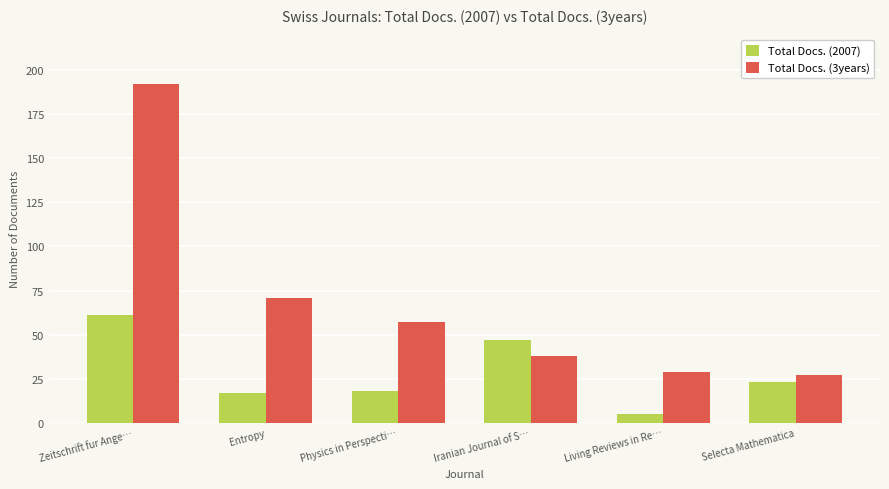

How many distinct data groups are displayed?

2